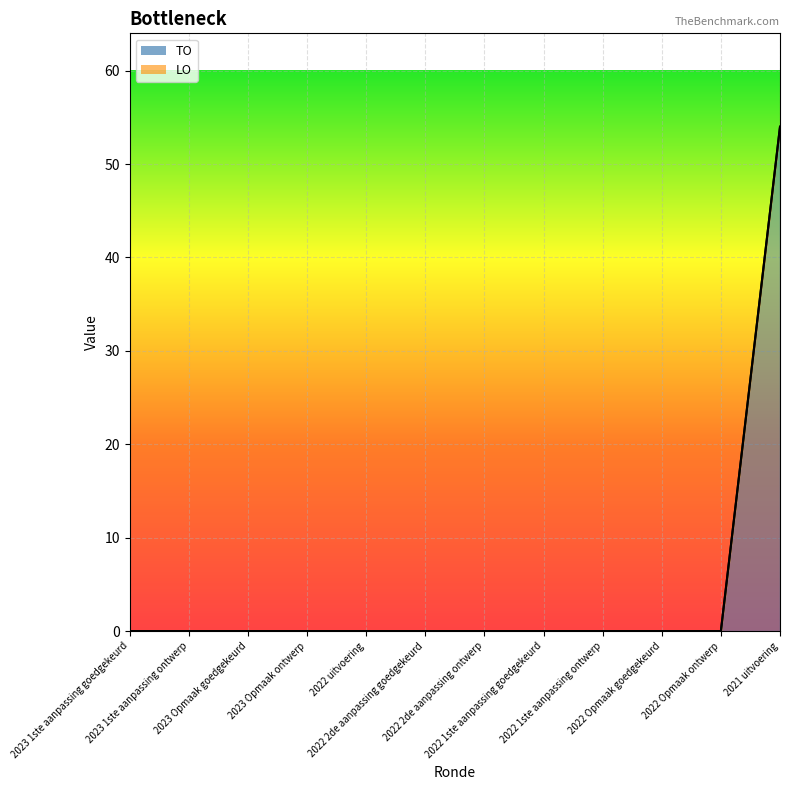

How many positive values are there?

1